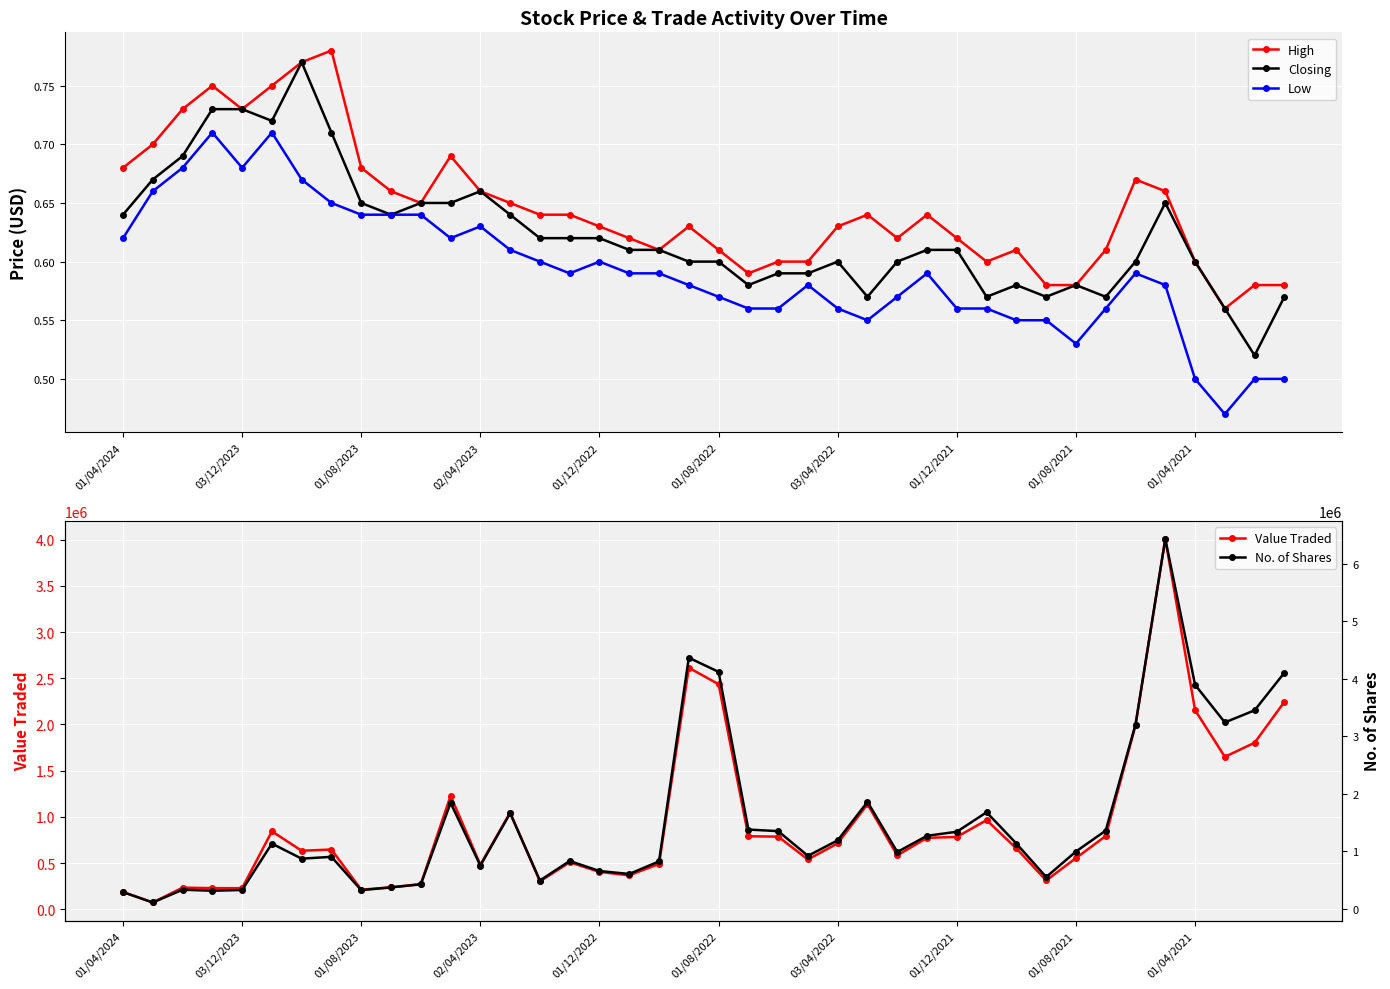

How many data points does each series have?

40